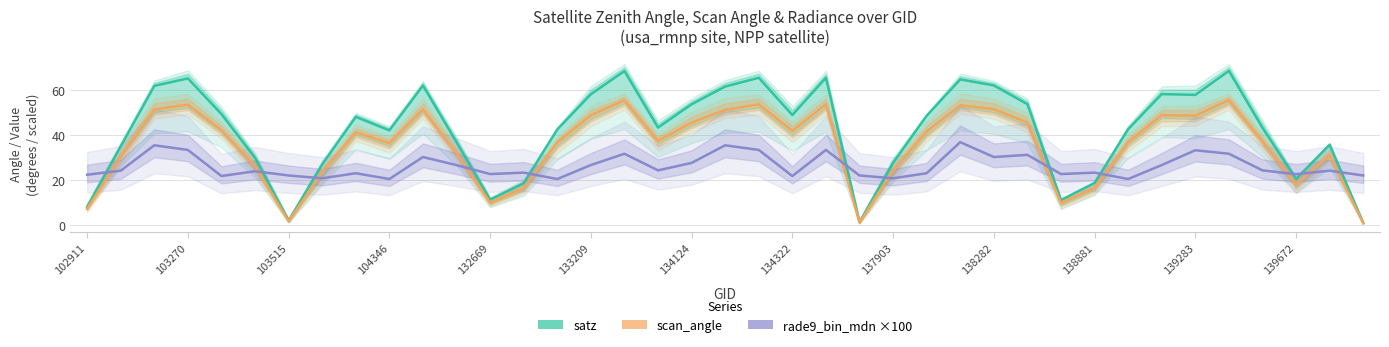

How many values in the scan_angle (Scan Angle) series are below 37?

18